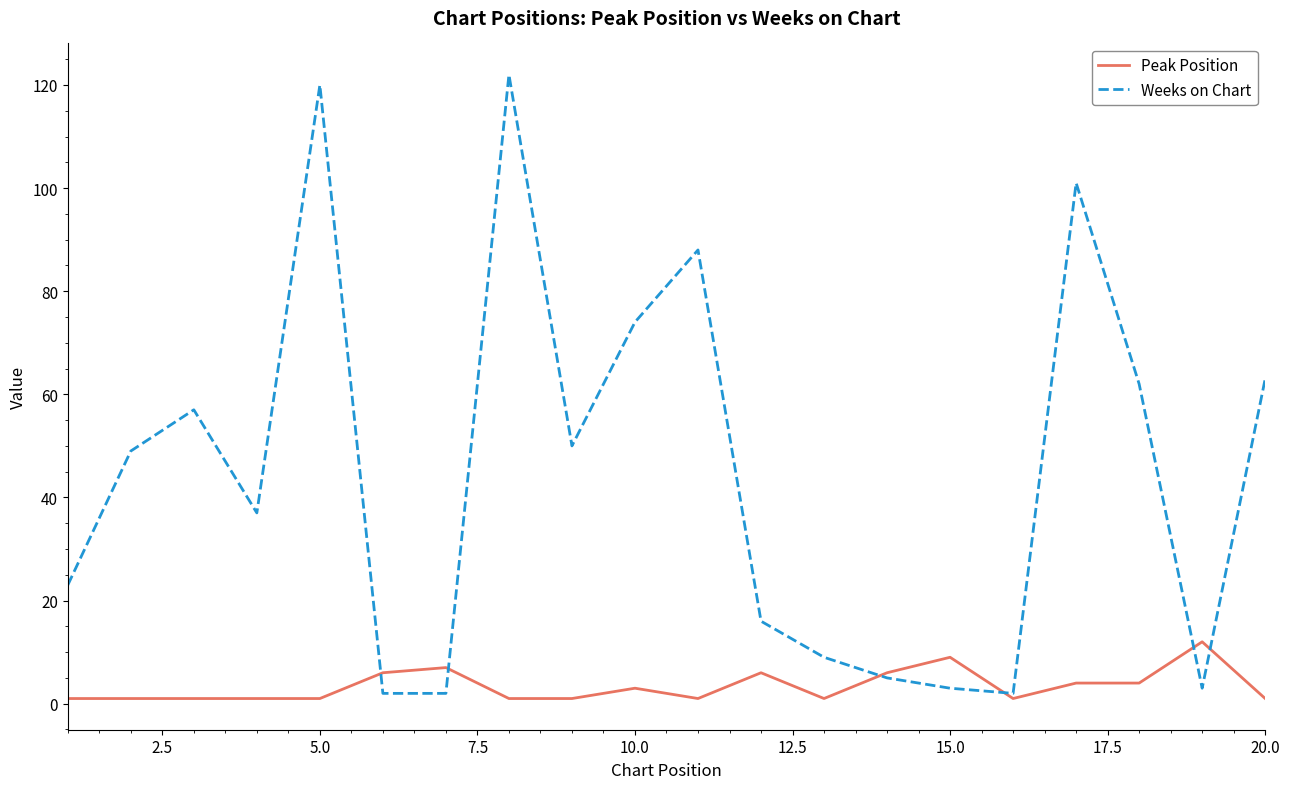

Which series has the largest total across all categories?

Weeks on Chart